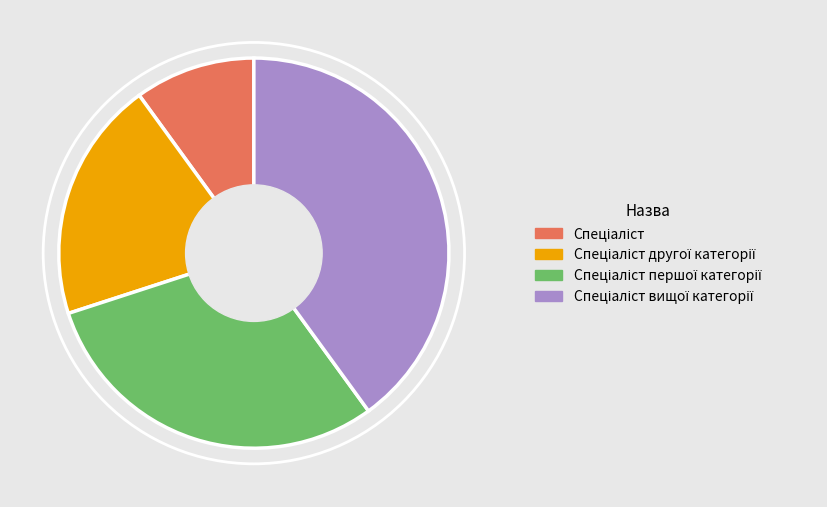

Is there any slice that represents more than half of the pie?

No